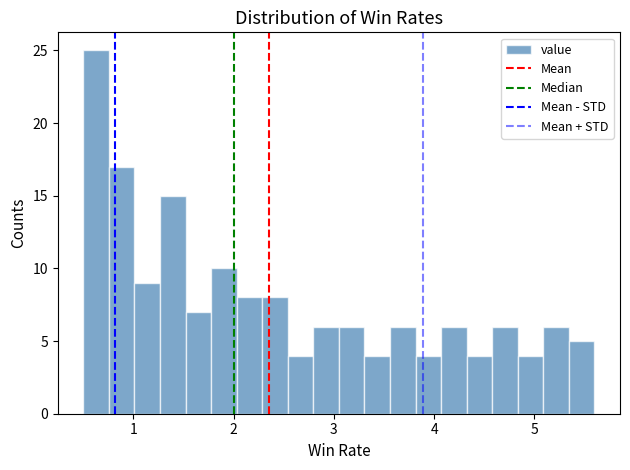

Around what value on the x-axis is the tallest bar? Give the approximate position of its centre, as read against the axis.

0.6